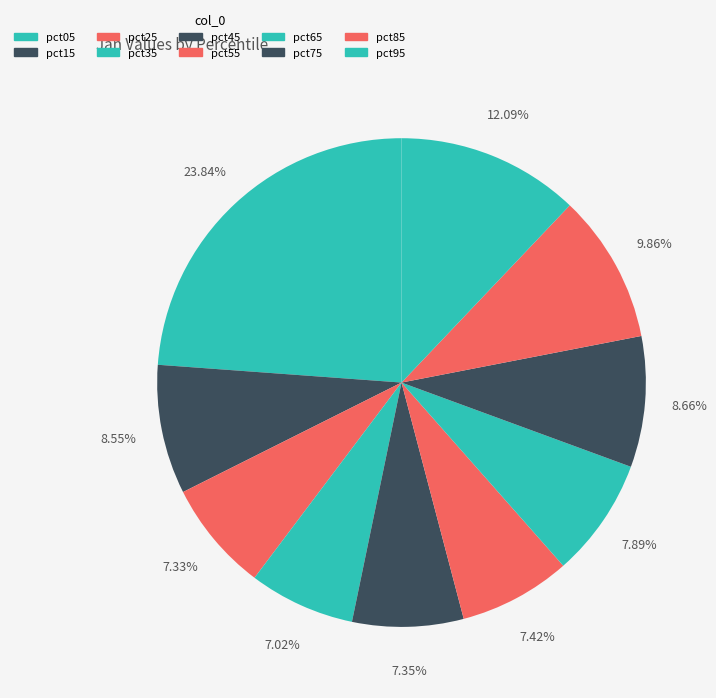

To the nearest percent, what is the difference between the largest and smallest slice percentages?

17%